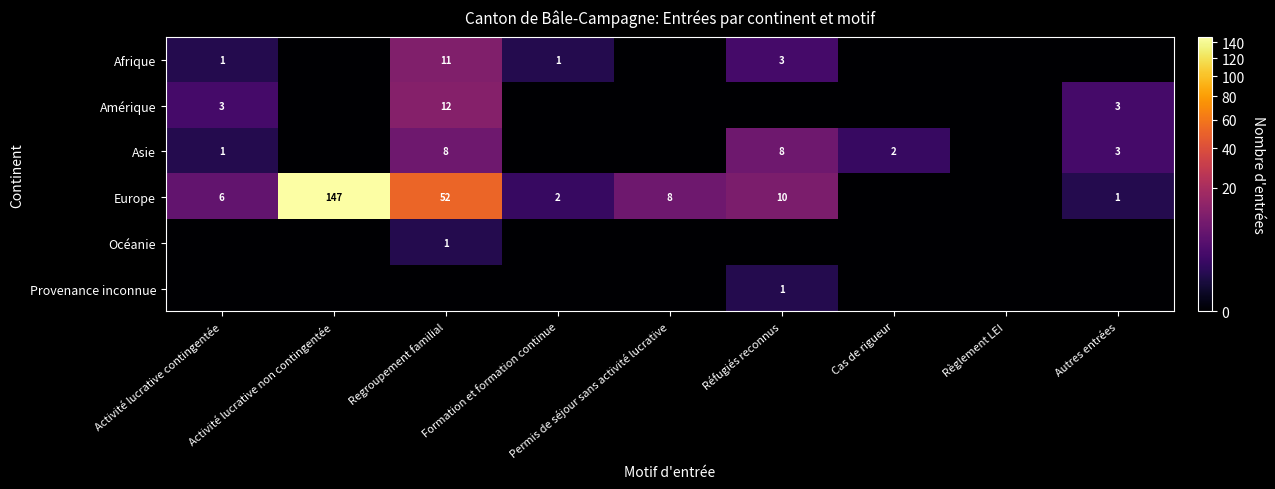

The Afrique series shows 1 at Formation et formation continue. True or false?

True